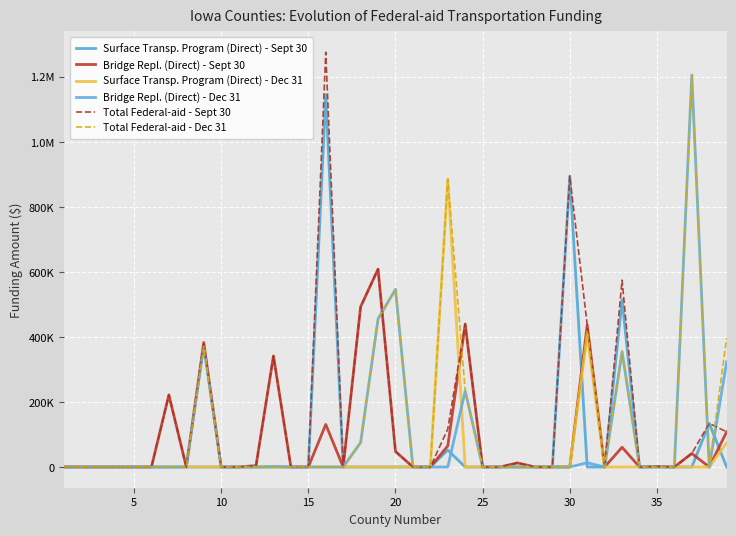

Does the chart display data point markers on the line(s)?

No